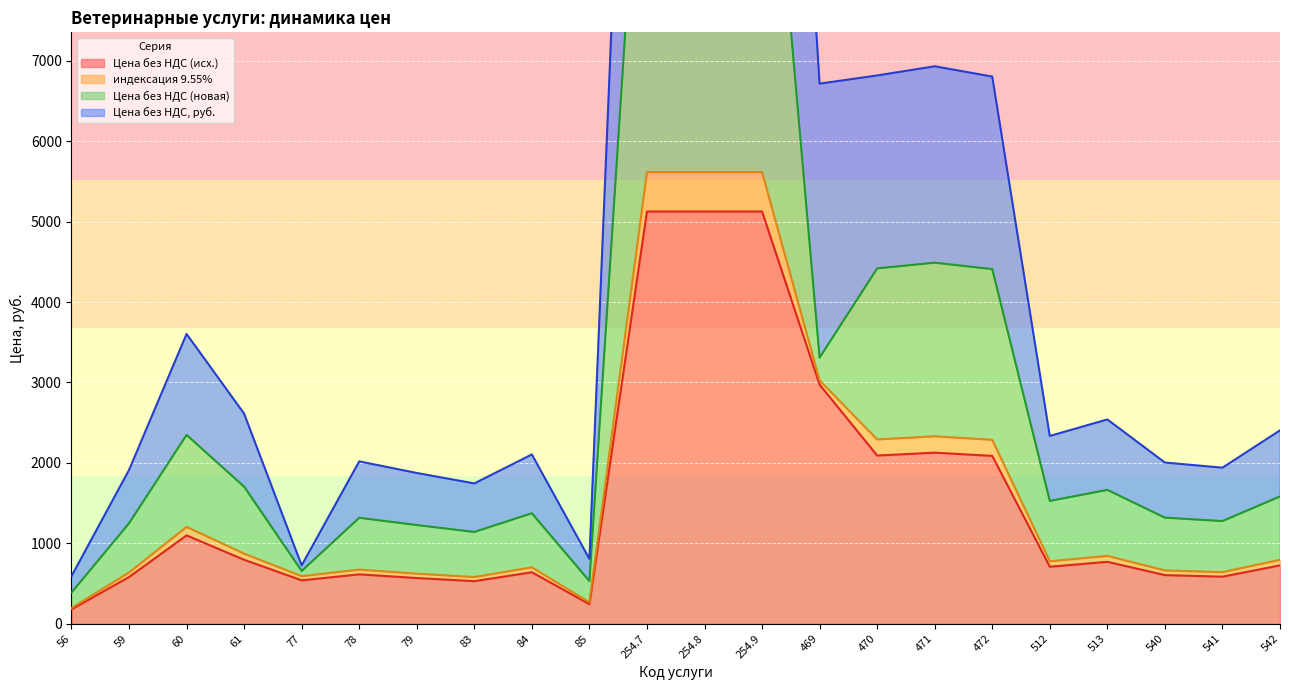

The Цена без НДС (исх.) series shows 710.0 at 512. True or false?

True